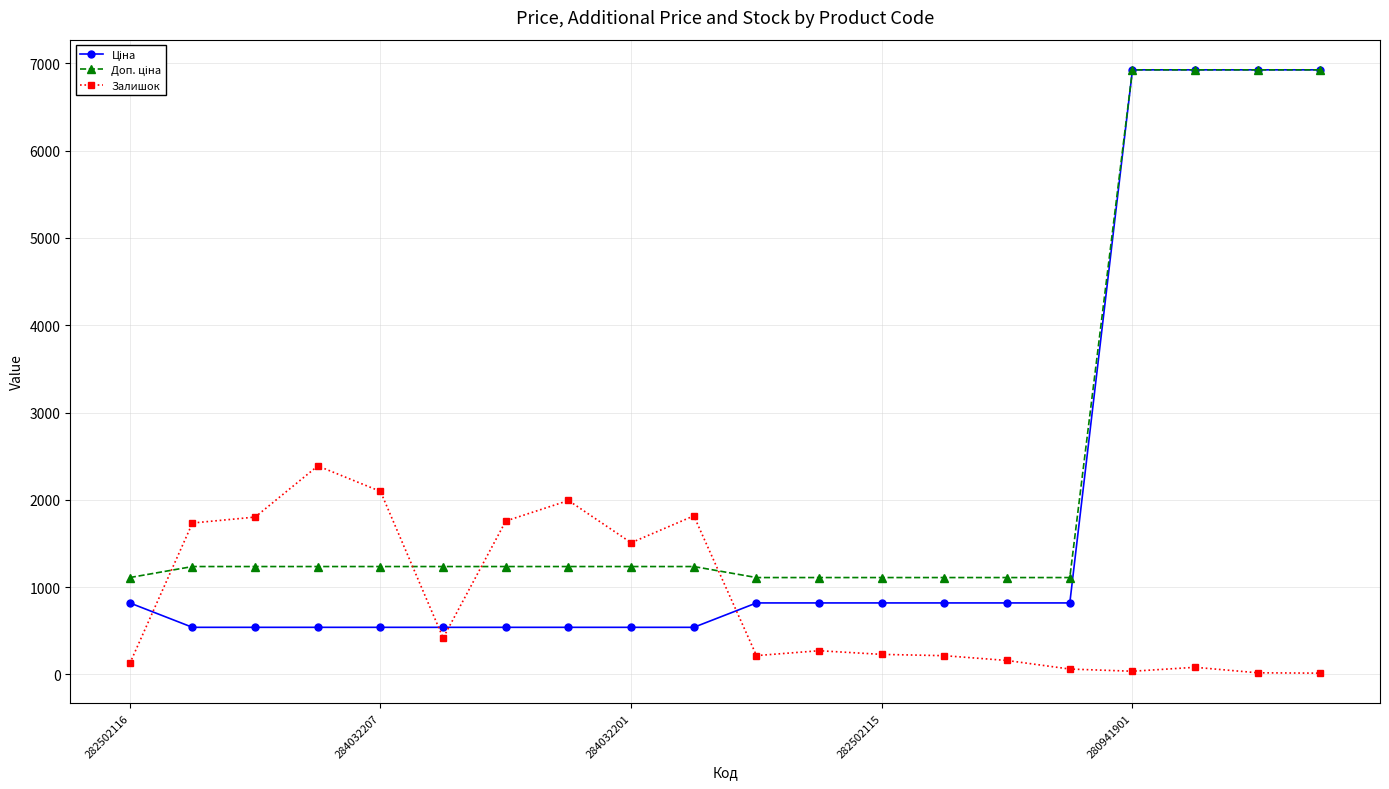

At how many categories does at least one series exceed 5614?

4